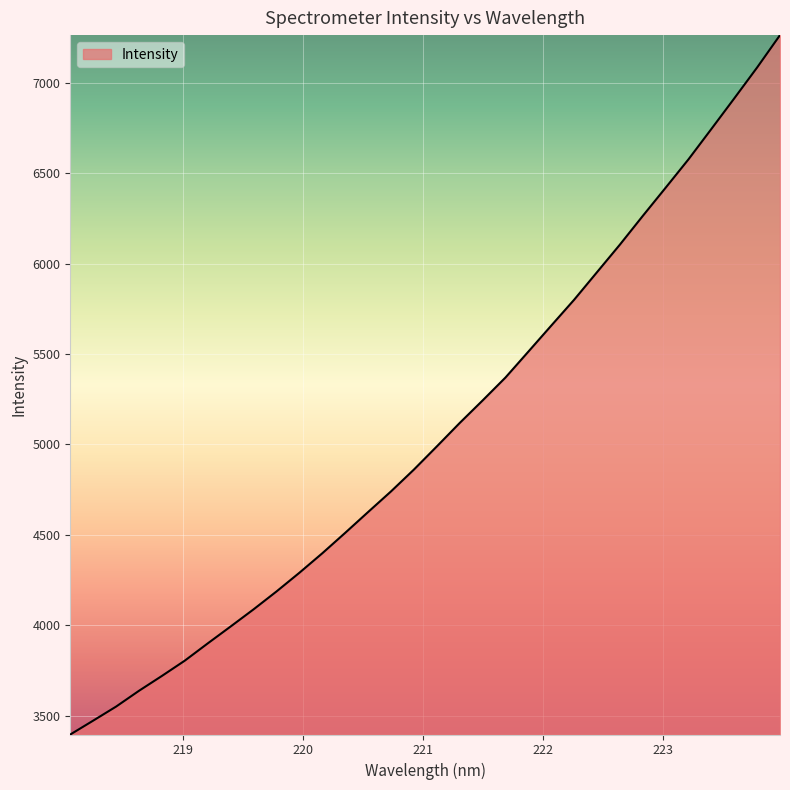

What is the maximum value shown in the chart?

7264.7